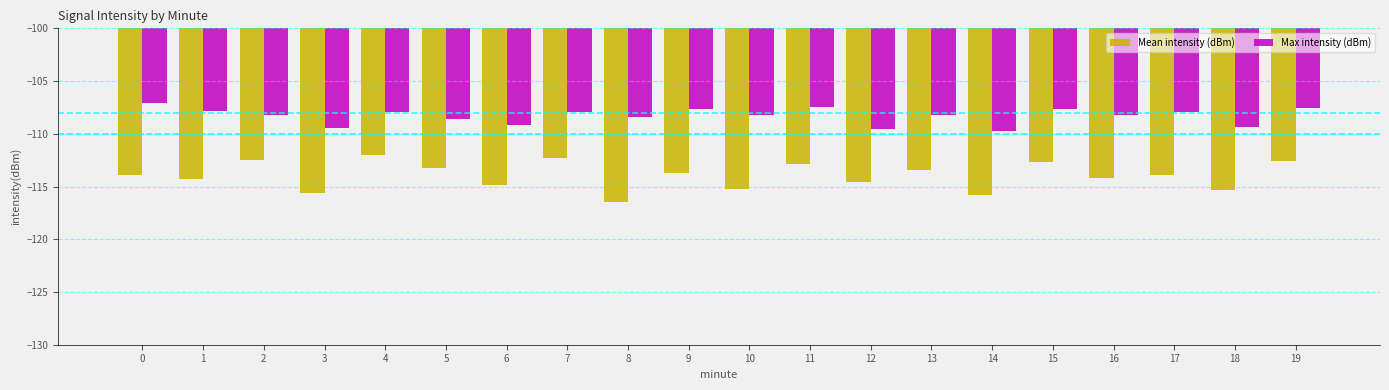

How many categories are shown in the chart?

20